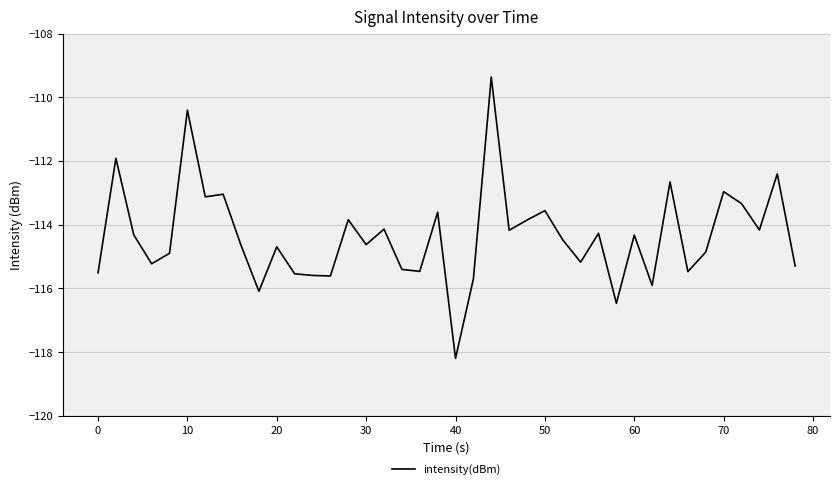

What is the average value?

-114.4